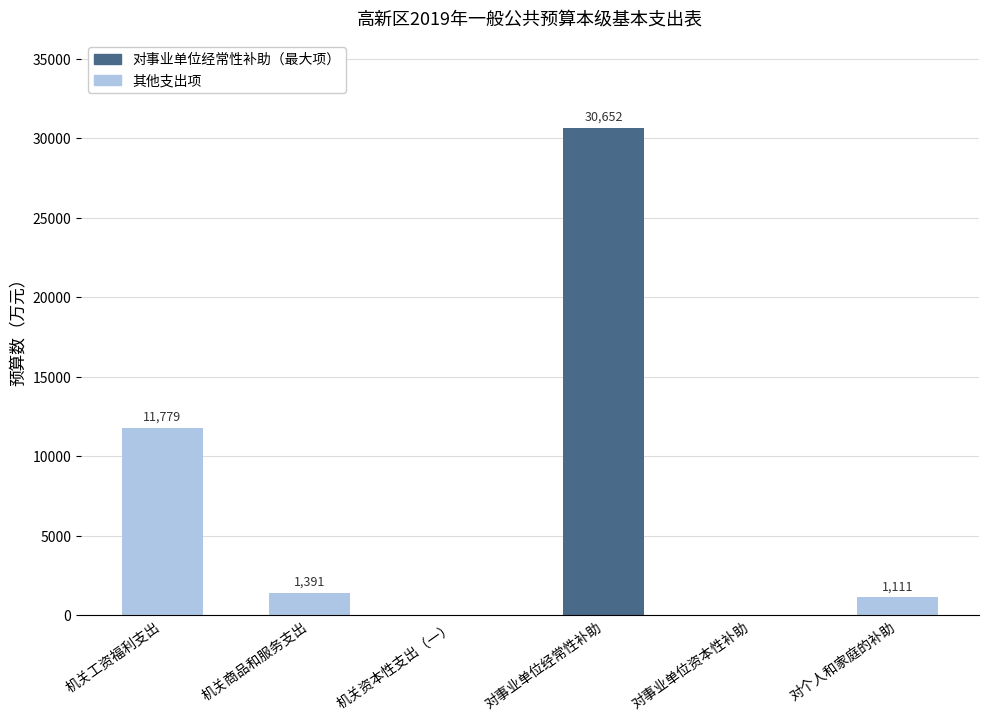

At which label is the value closest to 15326?

机关工资福利支出